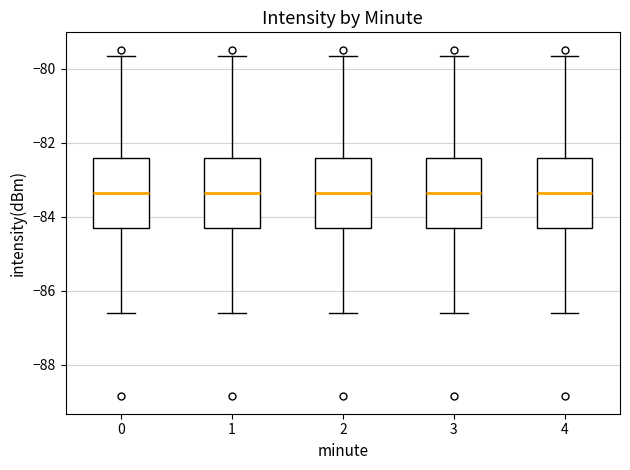

Reading left to right, read every box against the y-axis: the position of its median line, the range the box covers, and the ends of its whiskers. The values are not printed on the chart, so give them approximately, as read against the axis.

0: median -83.4, box -84.2 to -82.4, whiskers -86.6 to -79.6
1: median -83.4, box -84.2 to -82.4, whiskers -86.6 to -79.6
2: median -83.4, box -84.2 to -82.4, whiskers -86.6 to -79.6
3: median -83.4, box -84.2 to -82.4, whiskers -86.6 to -79.6
4: median -83.4, box -84.2 to -82.4, whiskers -86.6 to -79.6